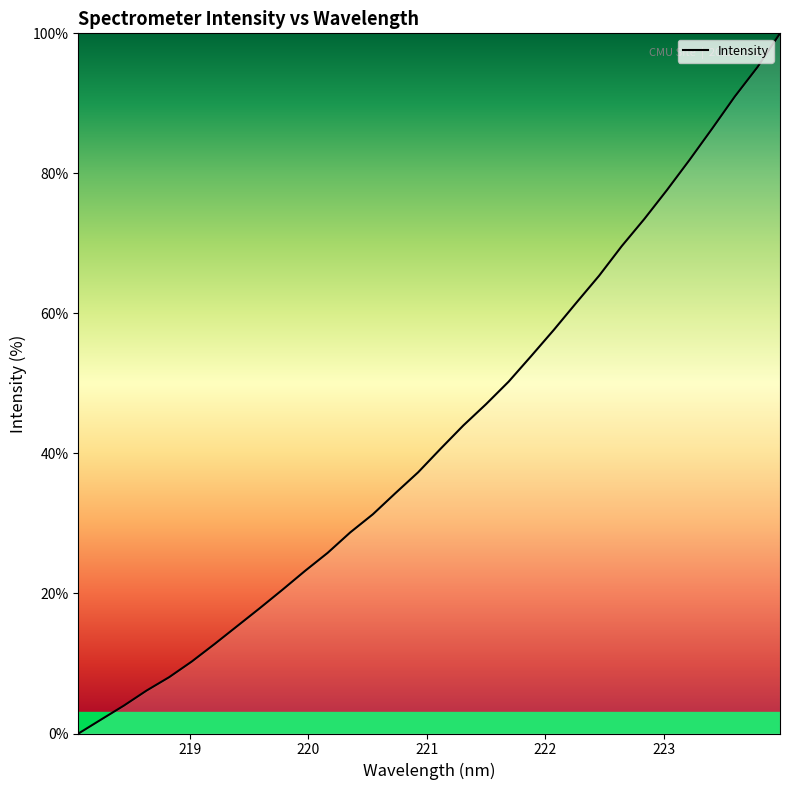

How many positive values are there?

31